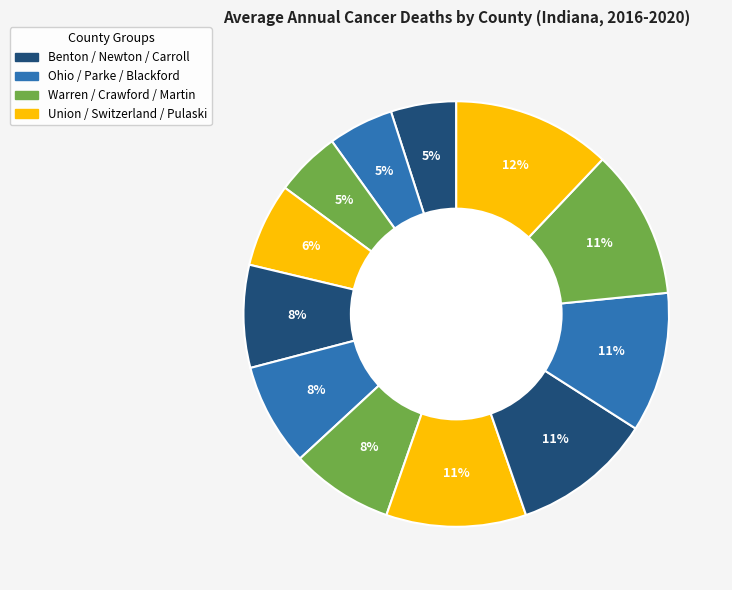

Count the number of slices in the pie.

12